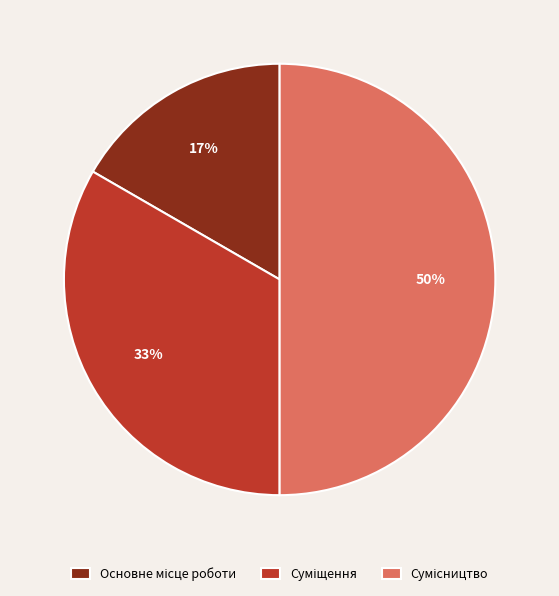

To the nearest percent, what is the average slice percentage?

33%